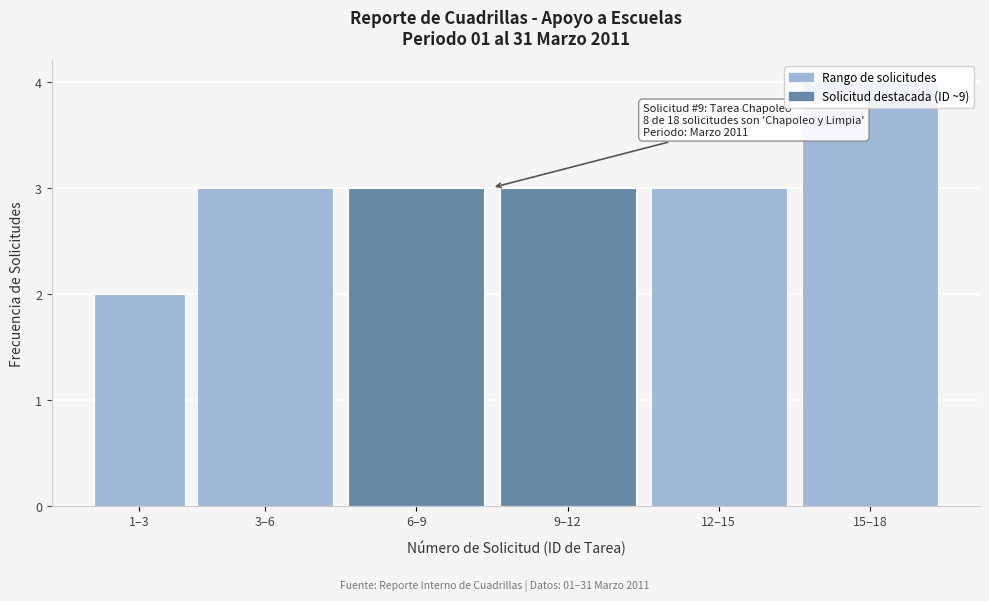

What is the average value?

3